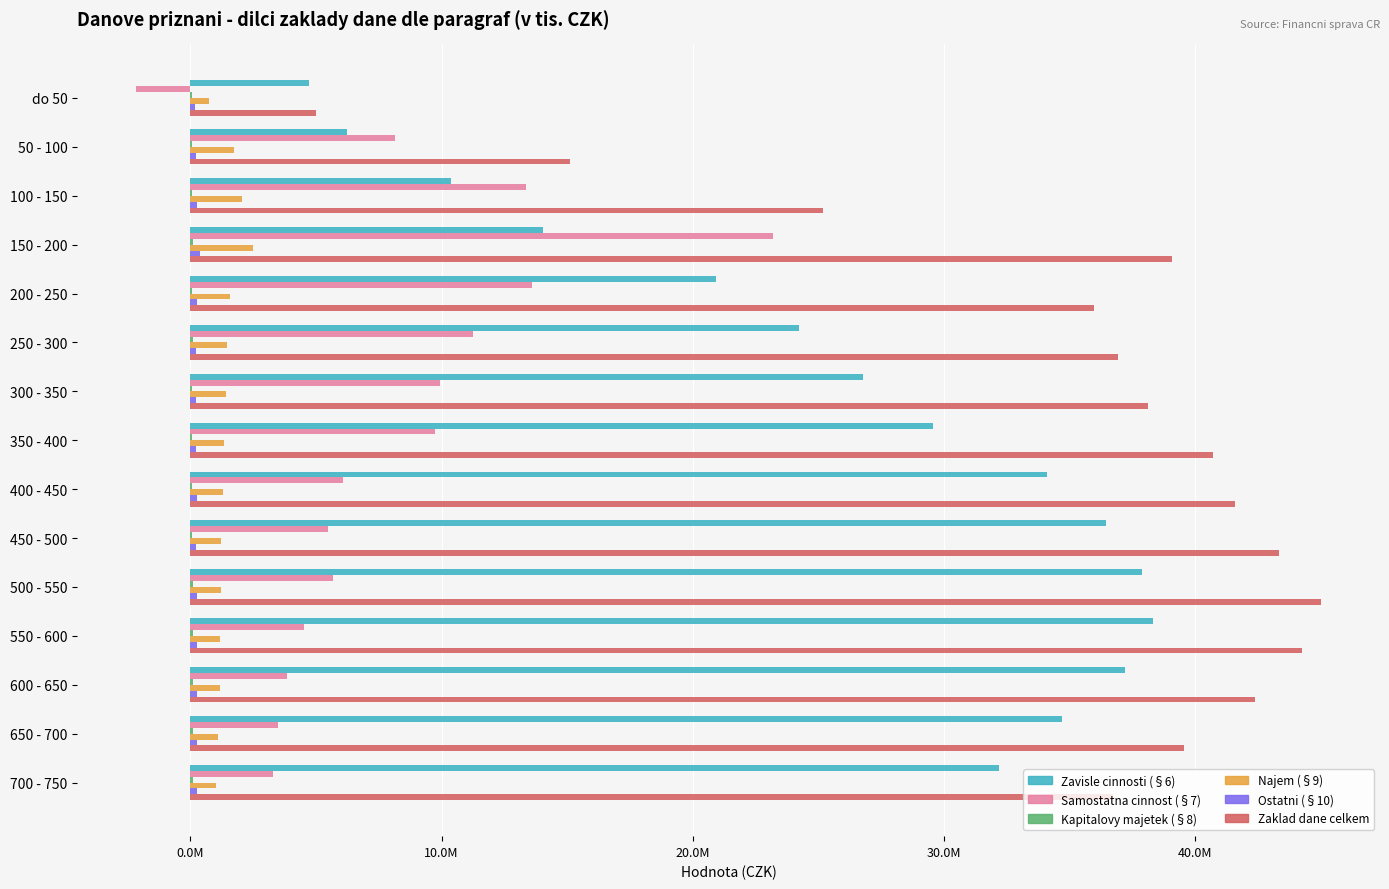

What is the greatest value displayed?

45022163.2